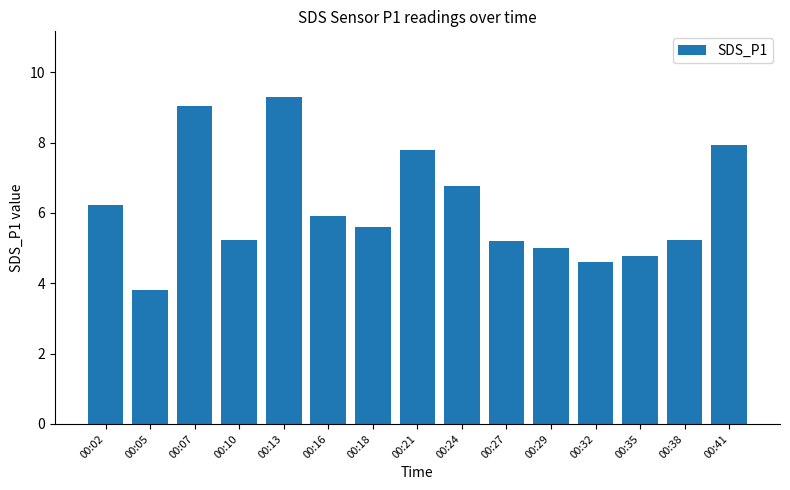

The chart shows a value of 5.6 at 00:07. True or false?

False